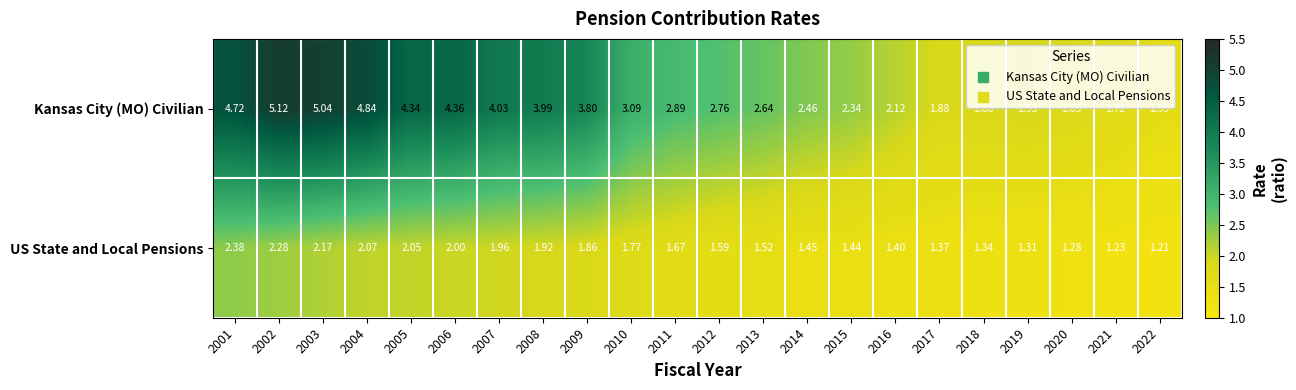

What is the greatest value displayed?

5.1